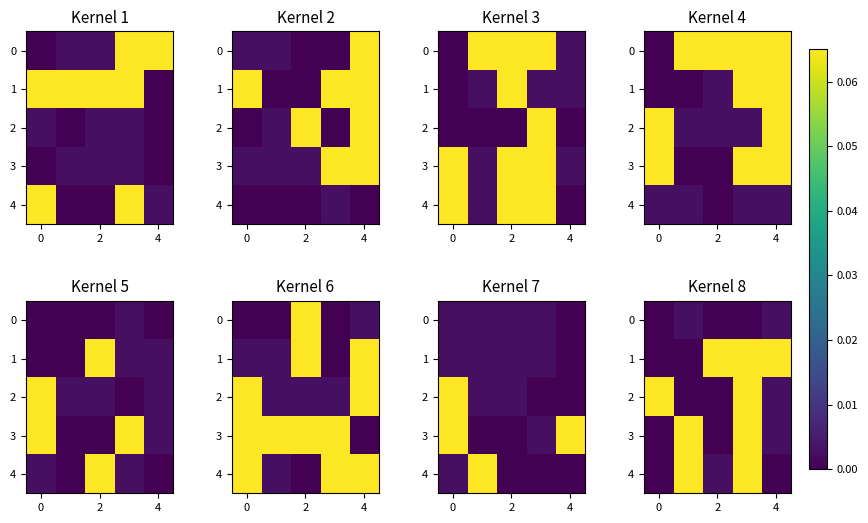

What is the total value across all series at 4?

0.3